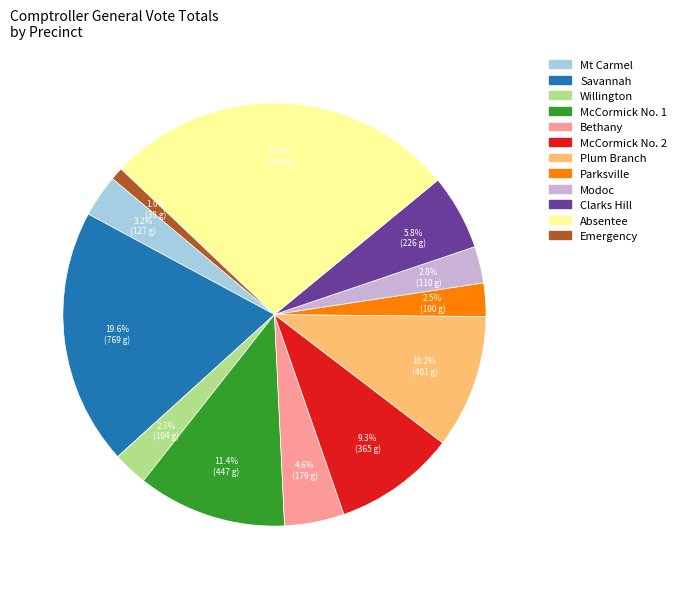

Which has a higher value, McCormick No. 1 or Mt Carmel?

McCormick No. 1